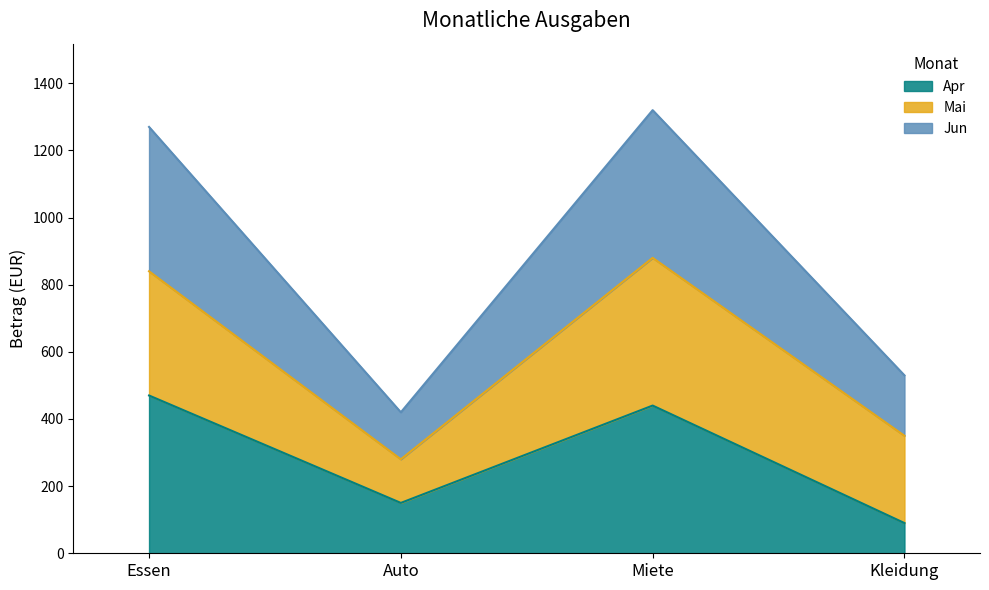

True or false: Jun and Apr cross at least once.

False